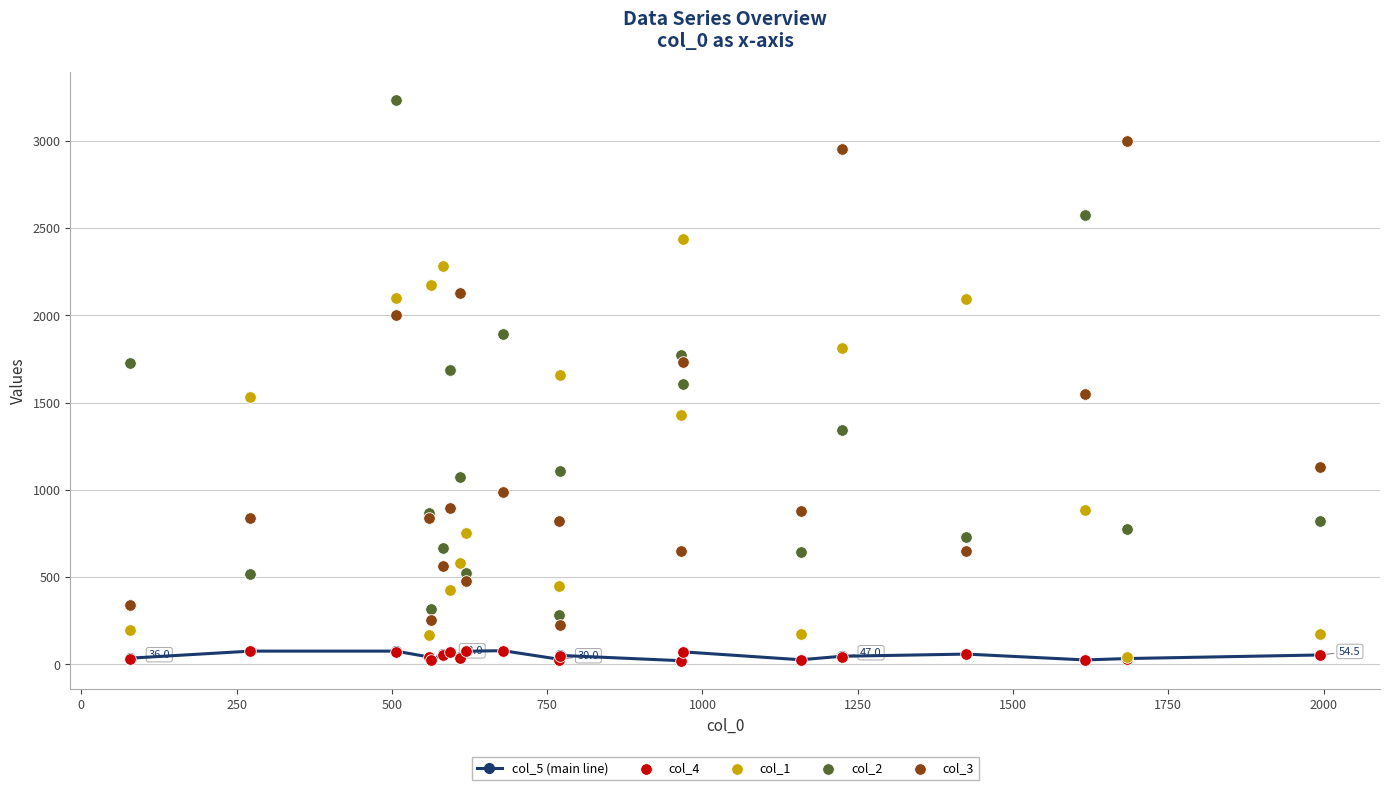

What is the highest value of the col_5 (main line) series?

79.0